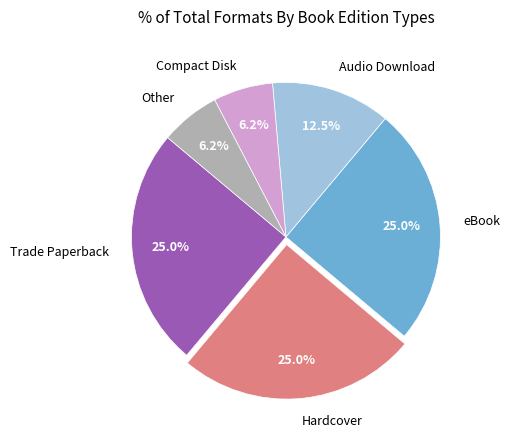

Does any single category account for the majority?

No